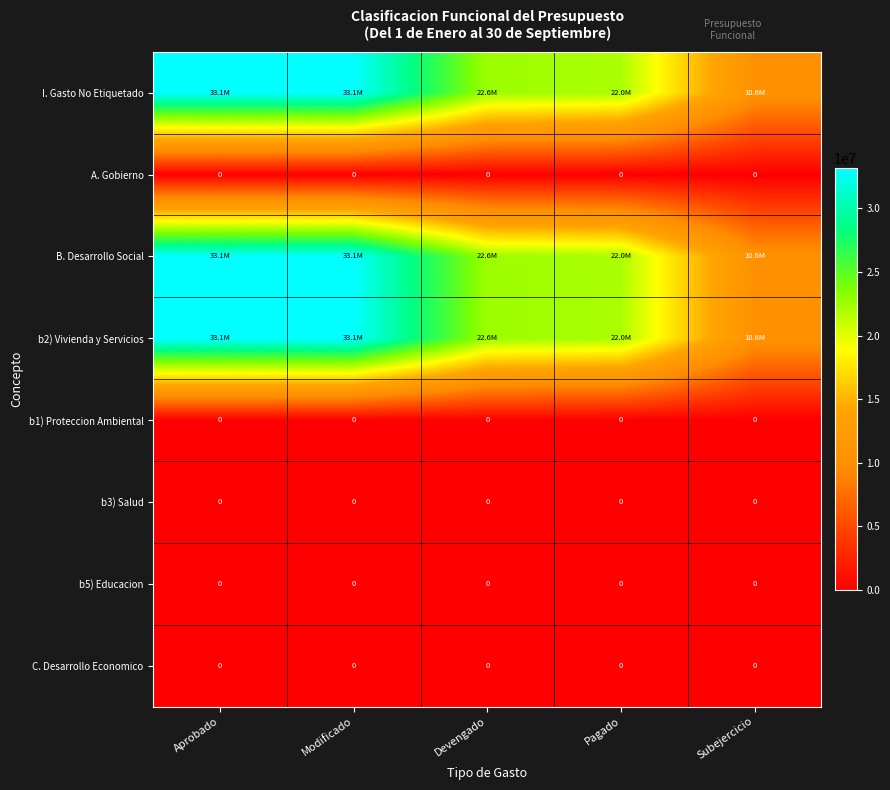

Count the number of data series in this chart.

8